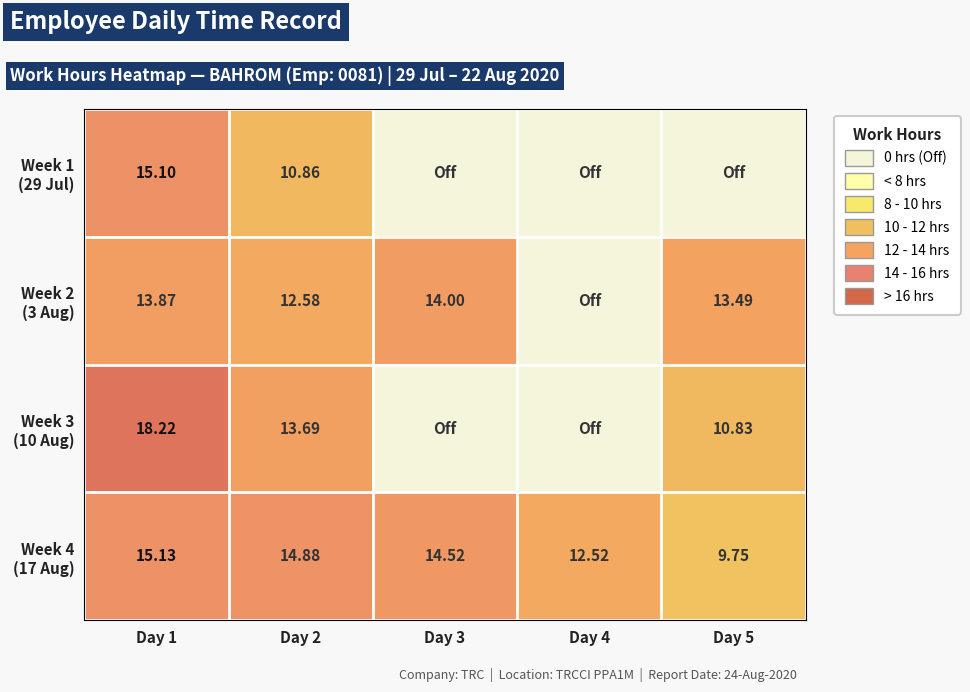

Which category has the lowest value in the Week 3 (10 Aug) series?

Day 3